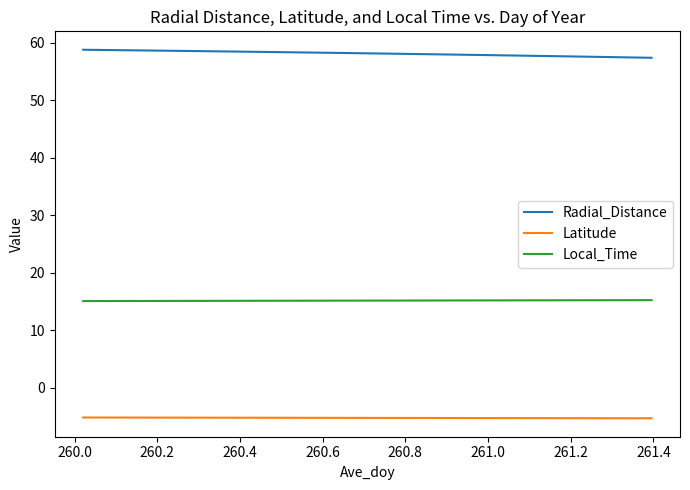

Which series has the largest total across all categories?

Radial_Distance